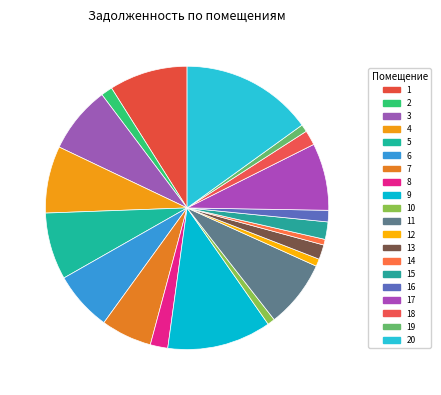

Which has a higher value, 10 or 9?

9